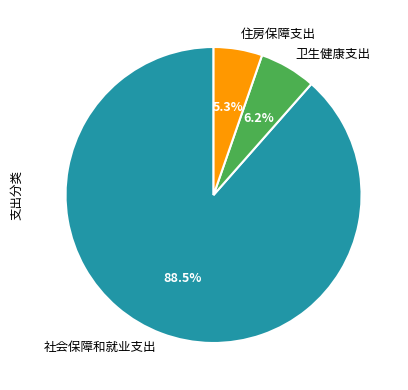

Is it true that 住房保障支出 is 5% of the pie?

True